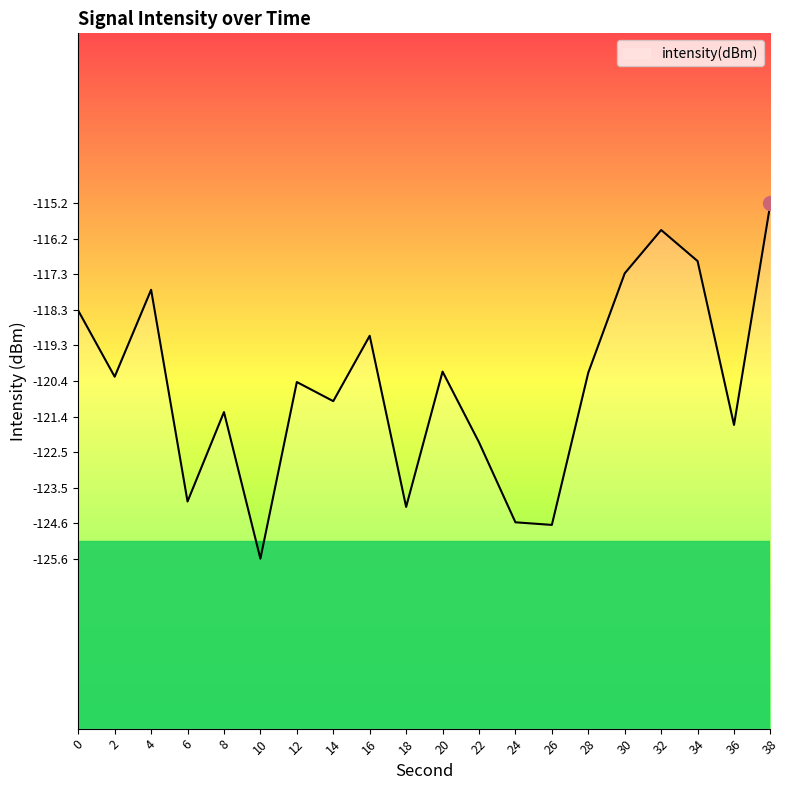

At which label is the value closest to -120?

20